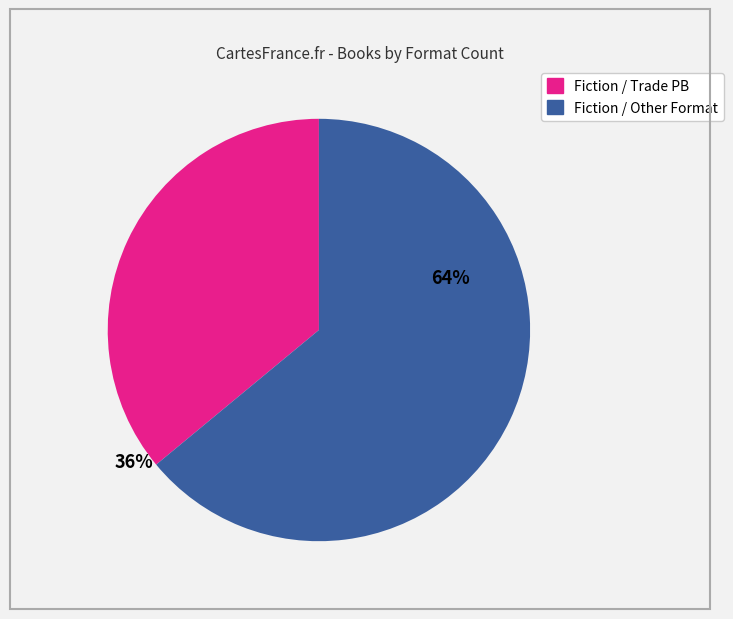

Does any single category account for the majority?

Yes